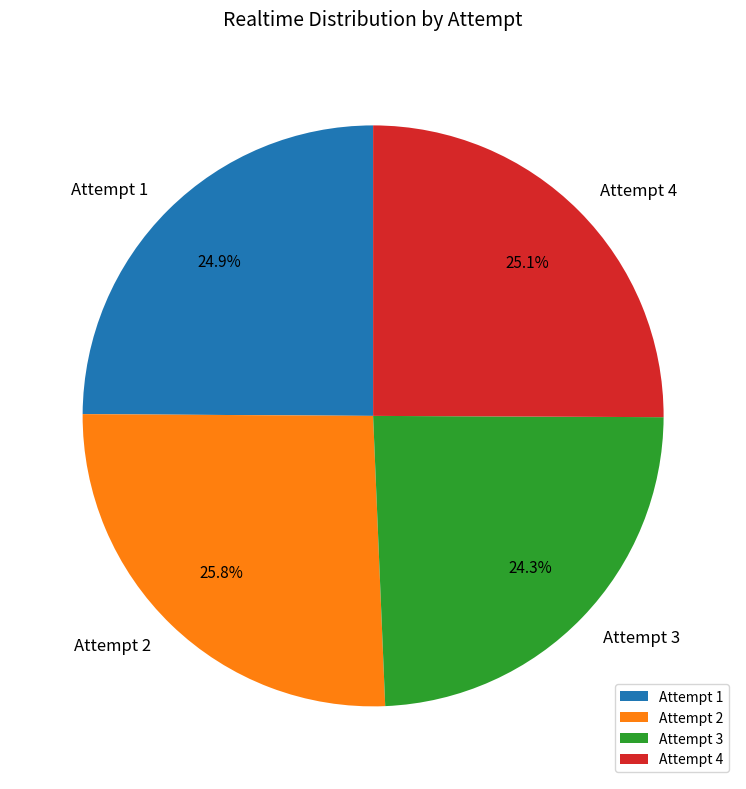

True or false: Attempt 4 accounts for 30% of the total.

False